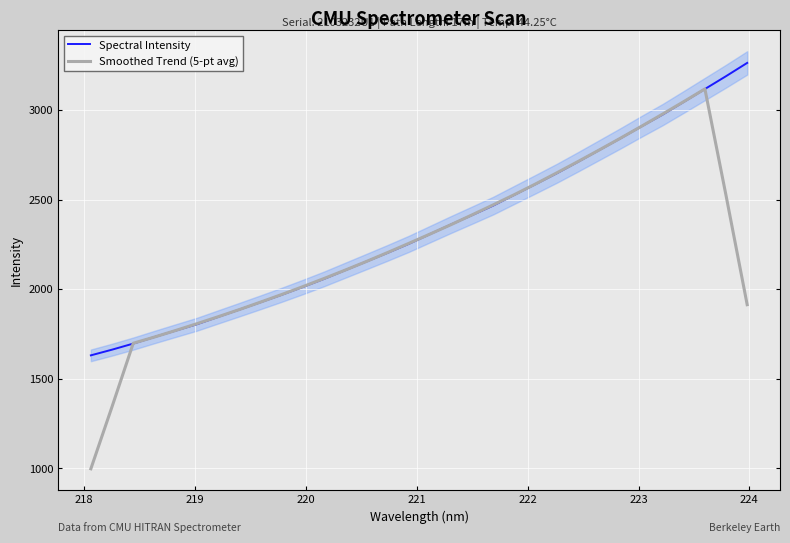

What is the highest value of the Spectral Intensity series?

3262.6